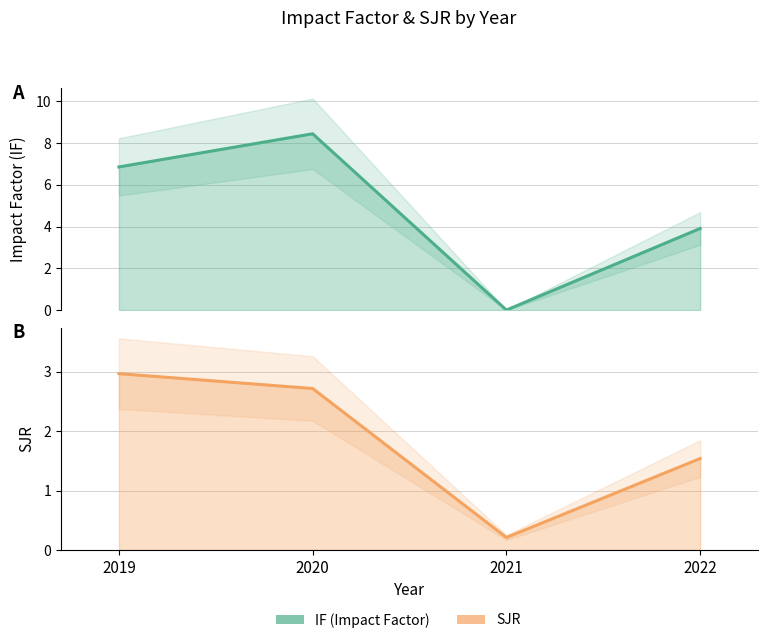

Which series has the largest total across all categories?

IF